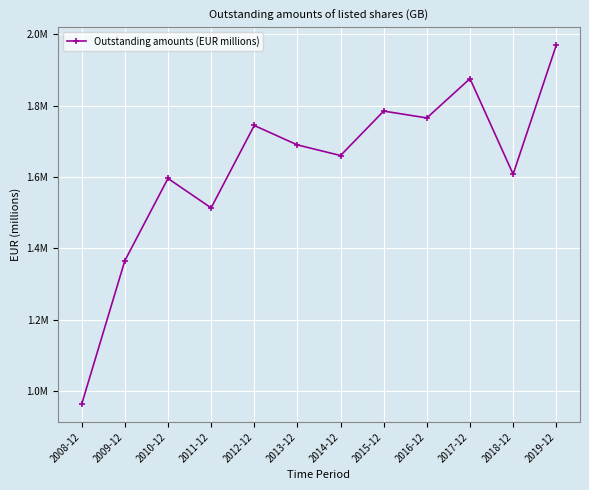

What is the sum of the values at 2008-12 and 2013-12?

2653515.0